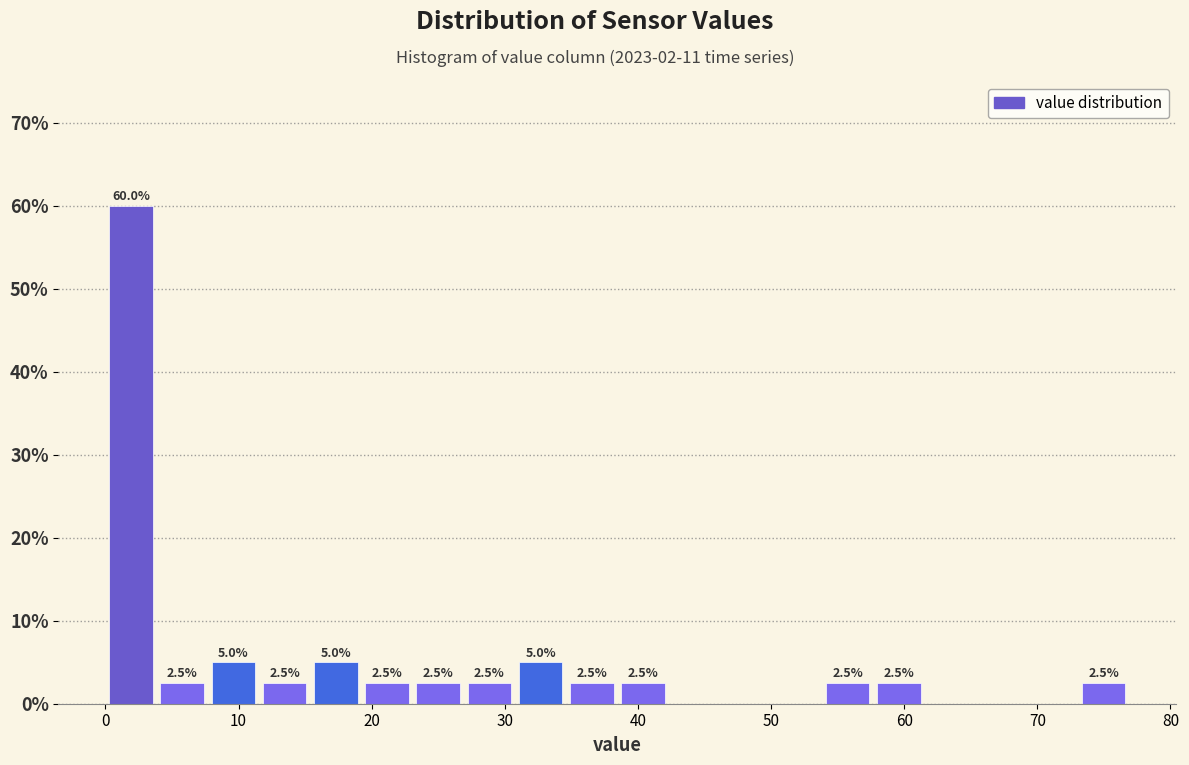

Around what value on the x-axis is the tallest bar? Give the approximate position of its centre, as read against the axis.

2